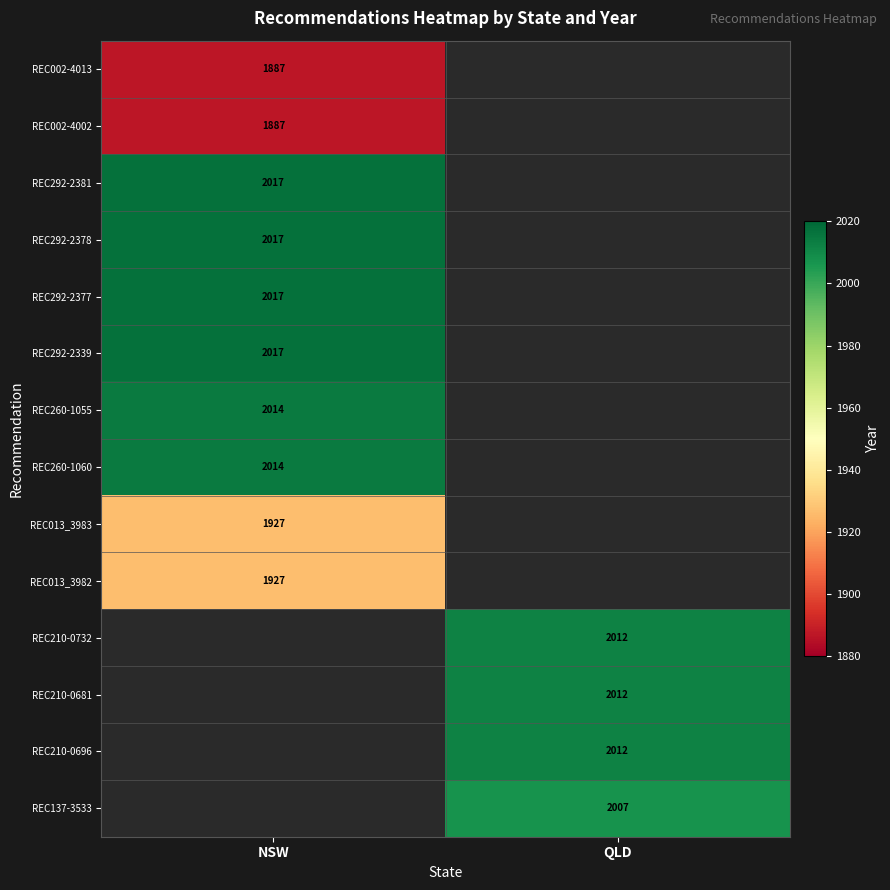

The value of REC292-2378 at NSW is 2017. True or false?

True